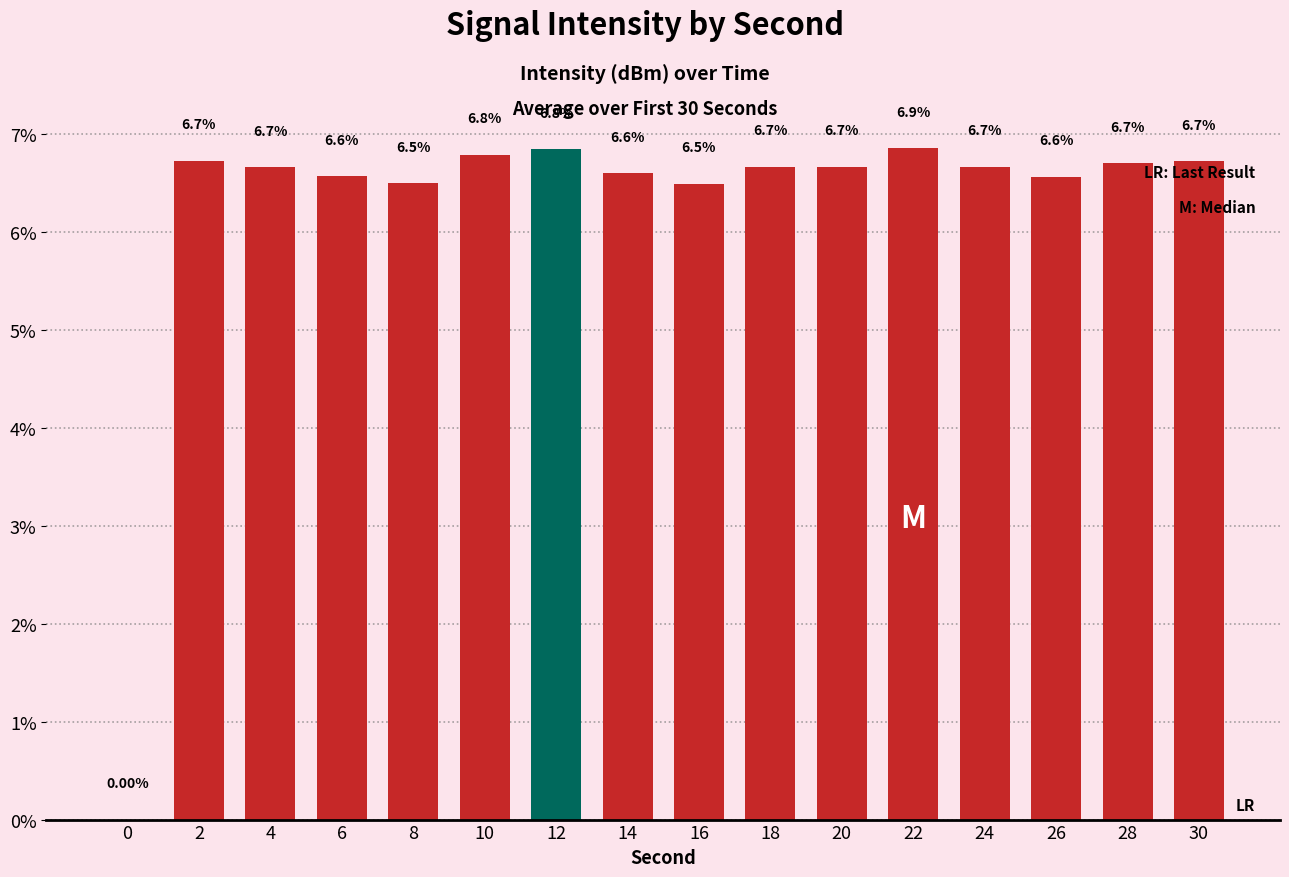

What is the change in value from 12 to 20?

-0.2